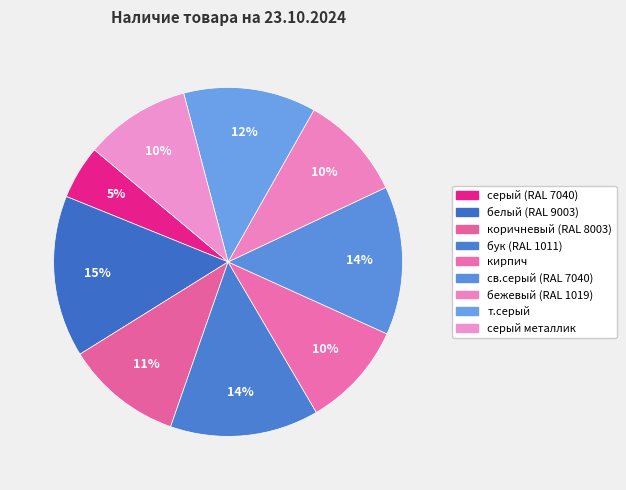

Which category has the smallest portion of the pie?

серый (RAL 7040)